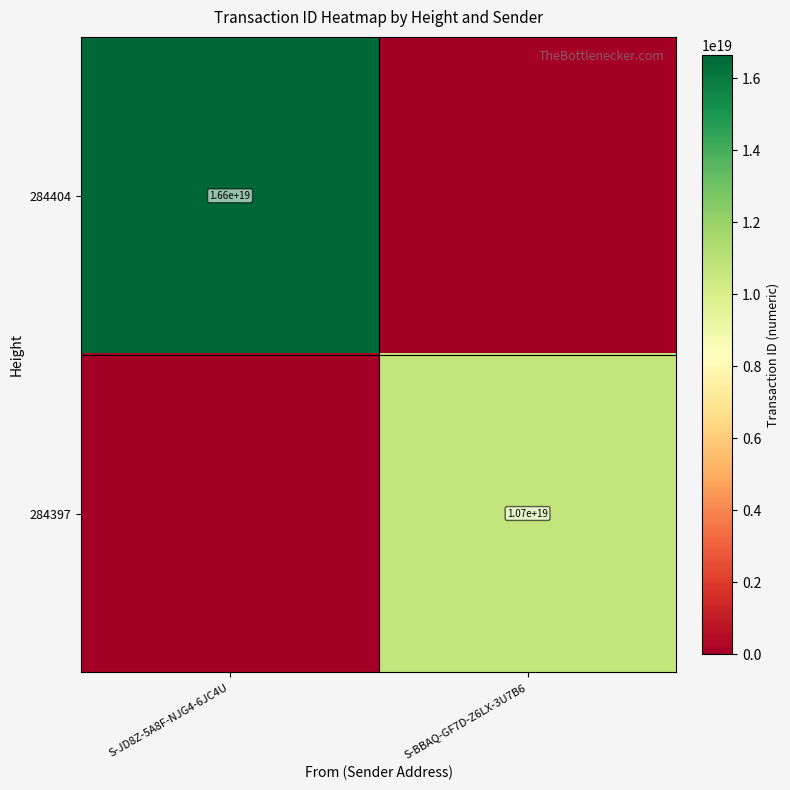

True or false: 284397 has a value of 18406865780653189120 at S-BBAQ-GF7D-Z6LX-3U7B6.

False